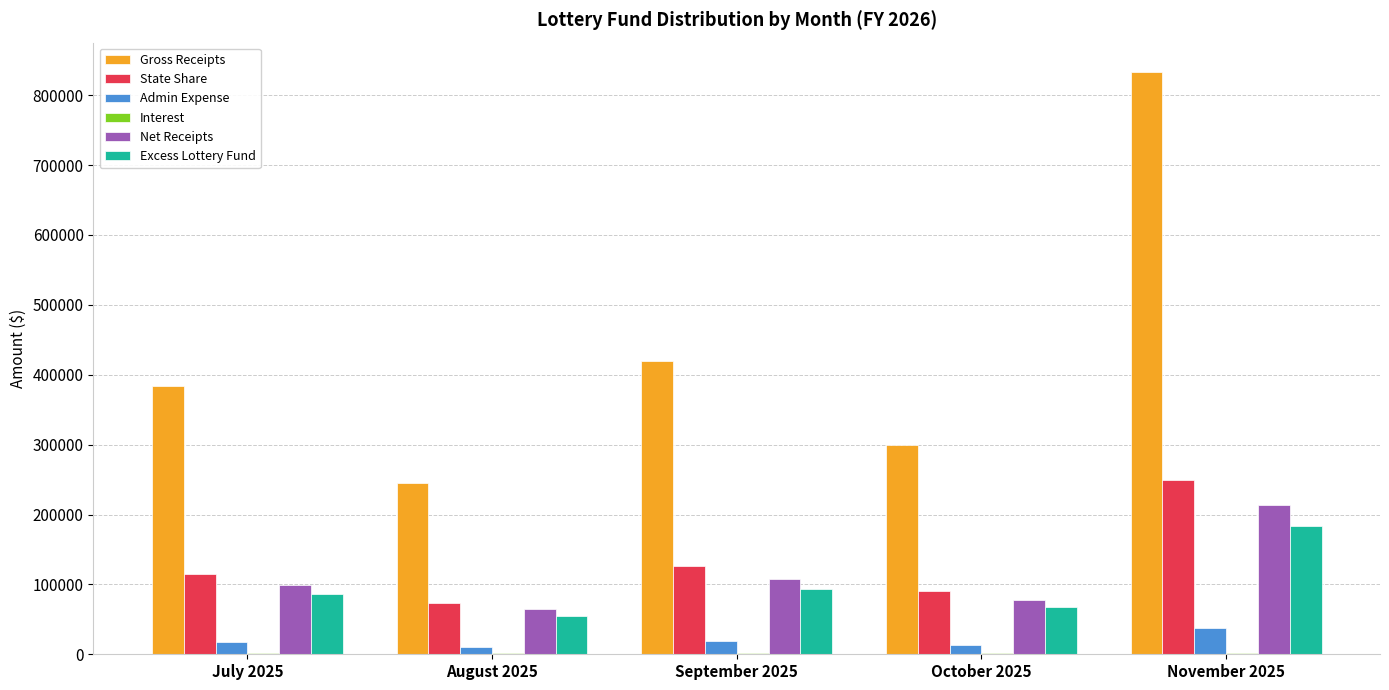

What is the highest value of the Net Receipts series?

214076.0